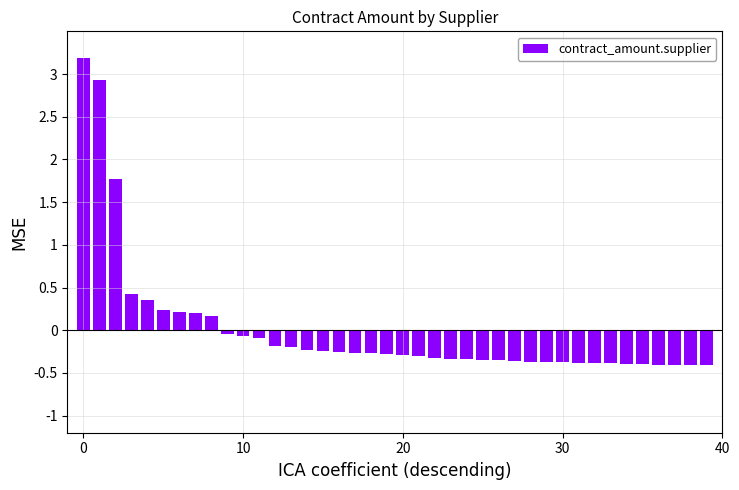

What is the difference between the second highest and second lowest values?

3.3